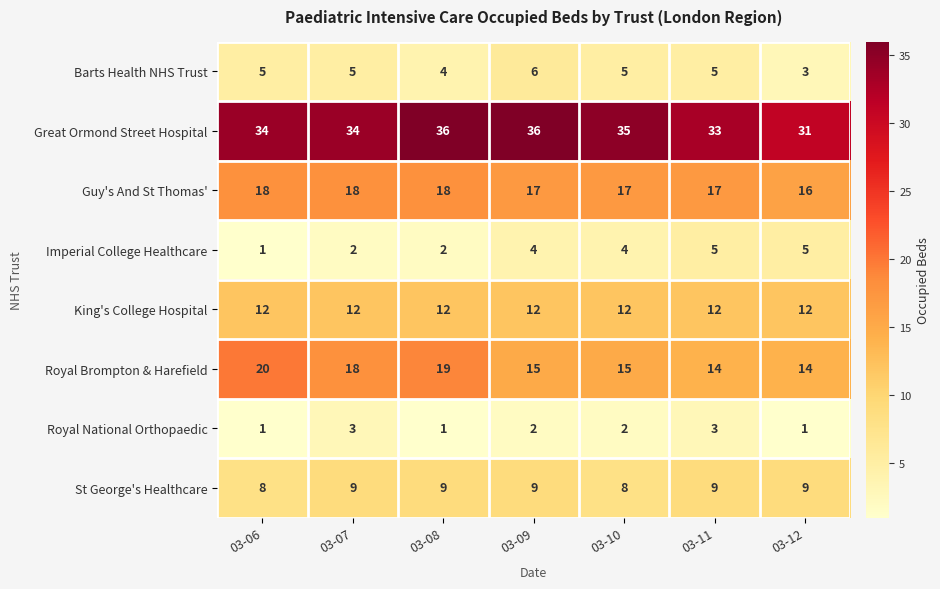

Which series has the widest spread of values?

Royal Brompton & Harefield